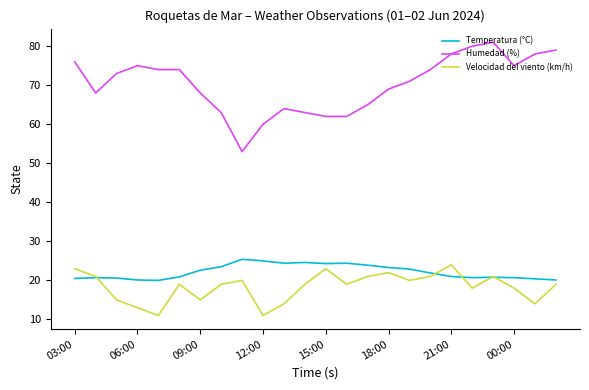

True or false: Humedad (%) has more than 0 points higher than both neighbors.

True